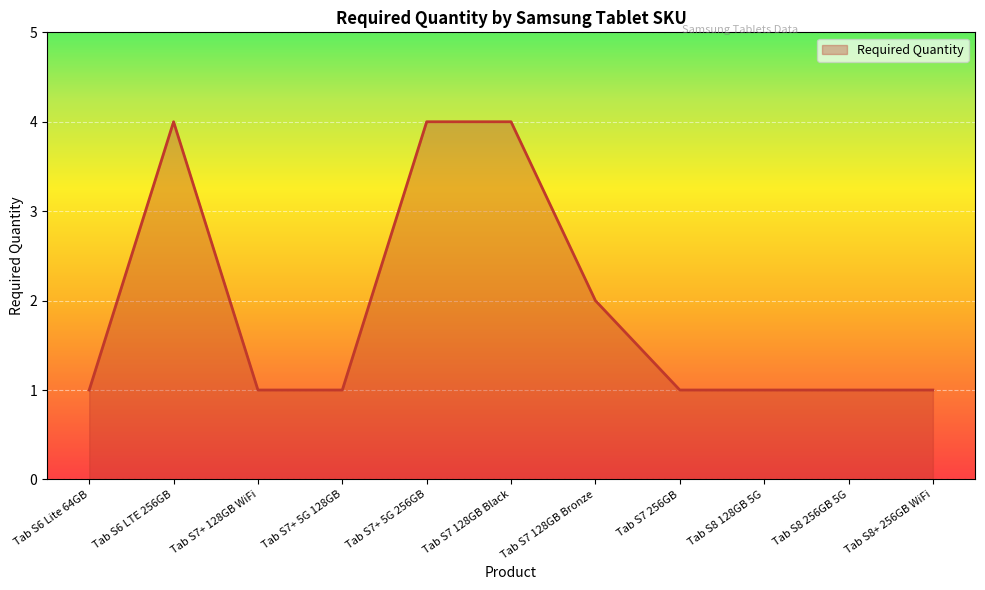

Reading left to right, what are all the values shown in this chart?

1	4	1	1	4	4	2	1	1	1	1